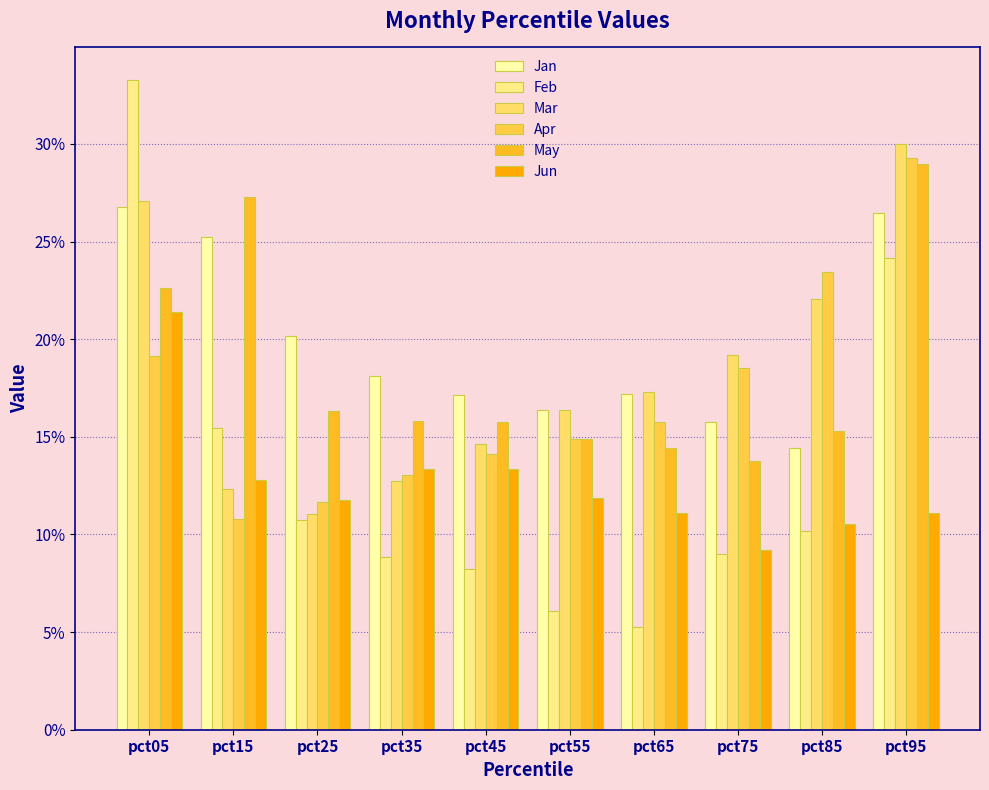

The Jan series shows 0.1 at pct65. True or false?

False